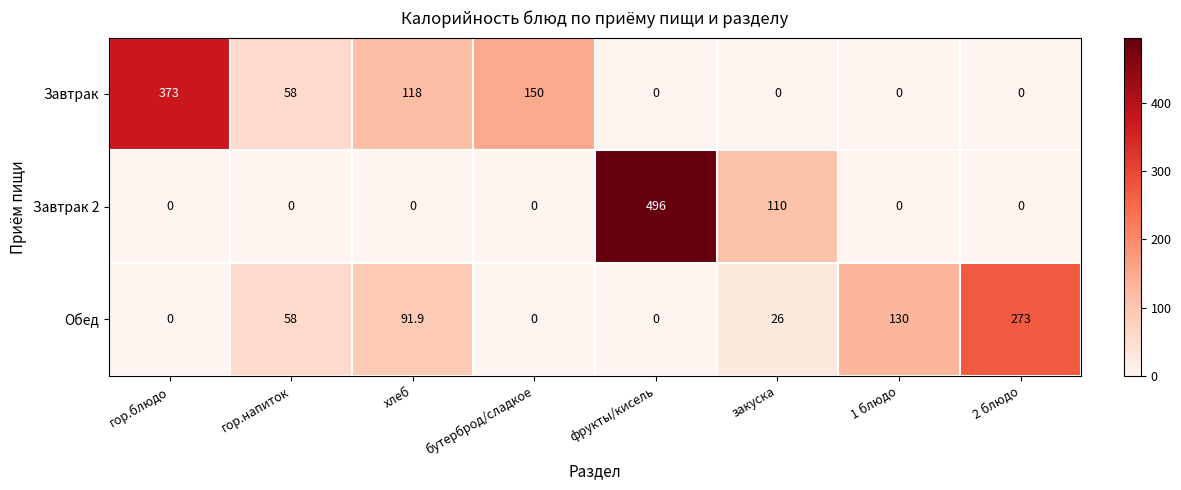

True or false: Обед has a value of 91.9 at хлеб.

True